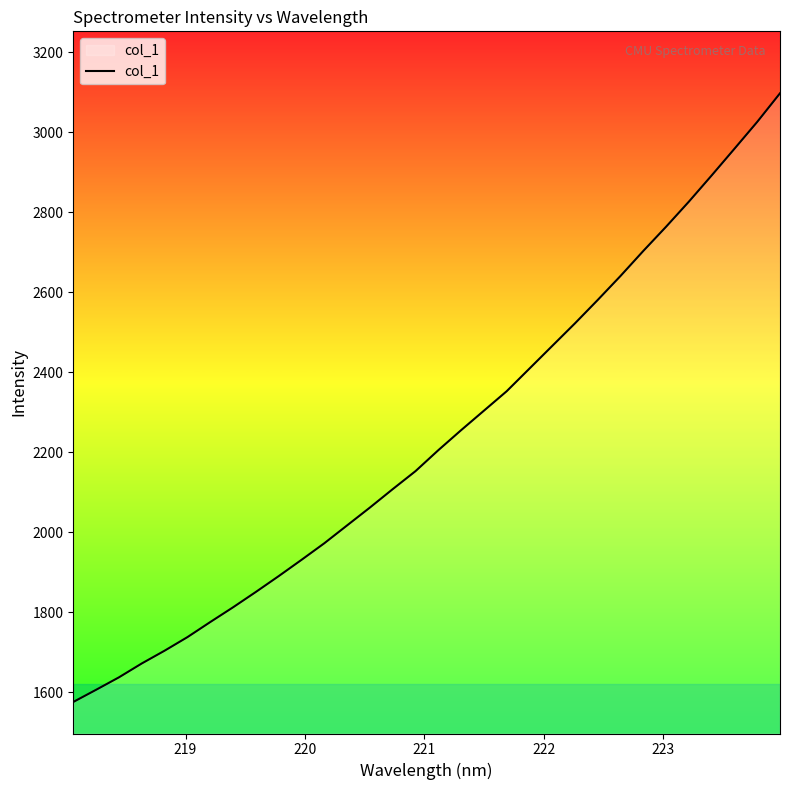

What is the maximum value shown in the chart?

3097.2